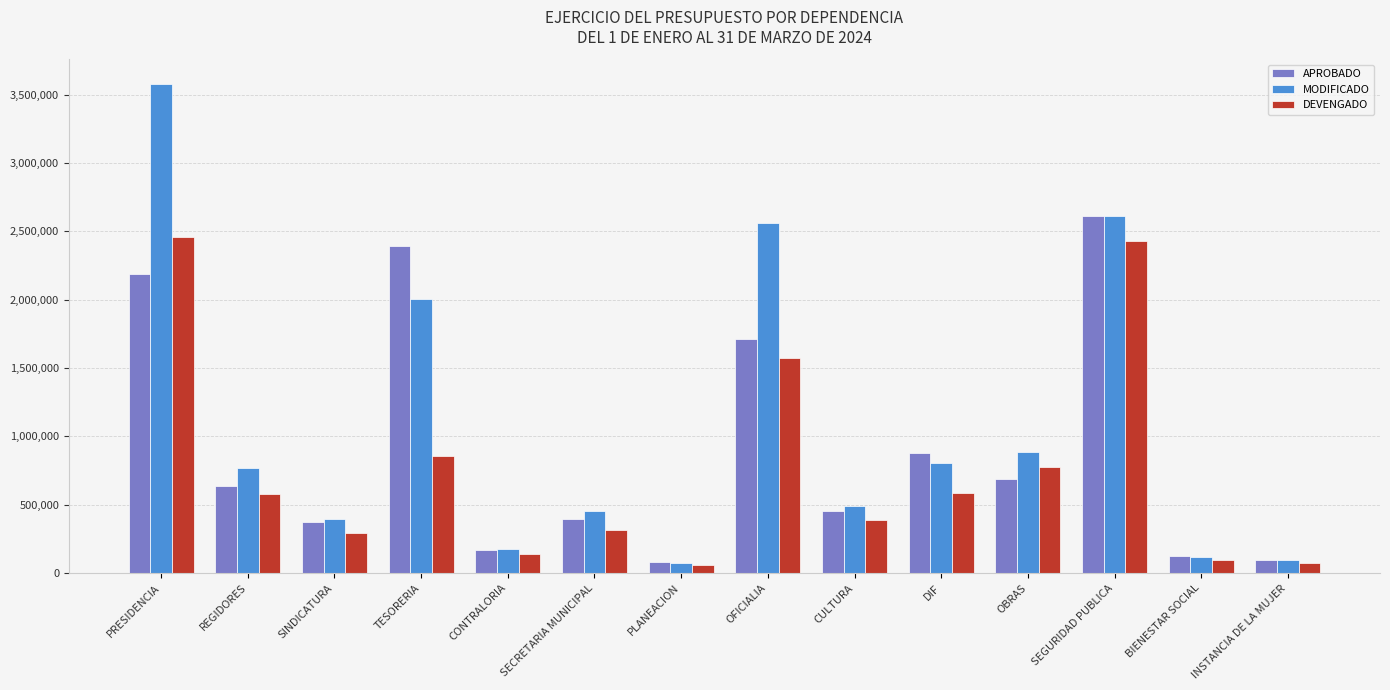

The DEVENGADO series shows 515036.9 at TESORERIA. True or false?

False